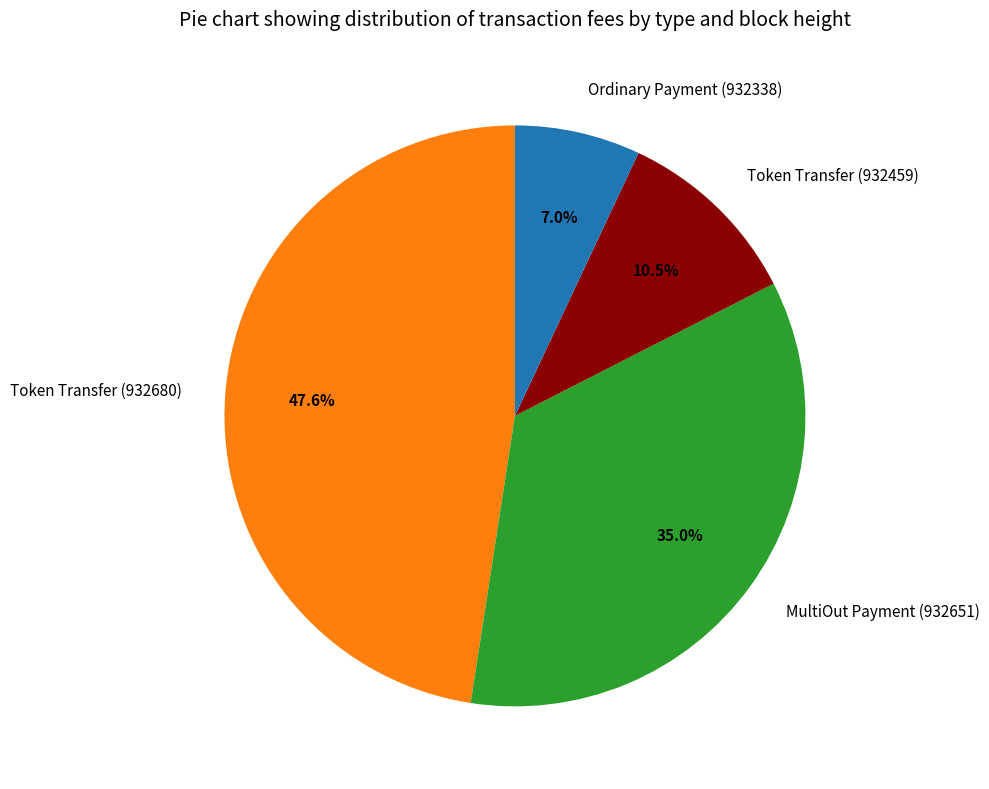

Combined, what portion of the pie is MultiOut Payment (932651) and Ordinary Payment (932338)?

42.0%